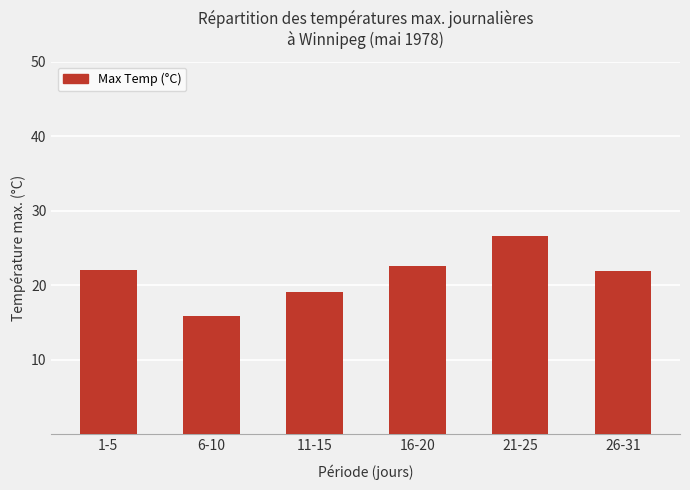

What is the approximate value at 26-31?

21.9